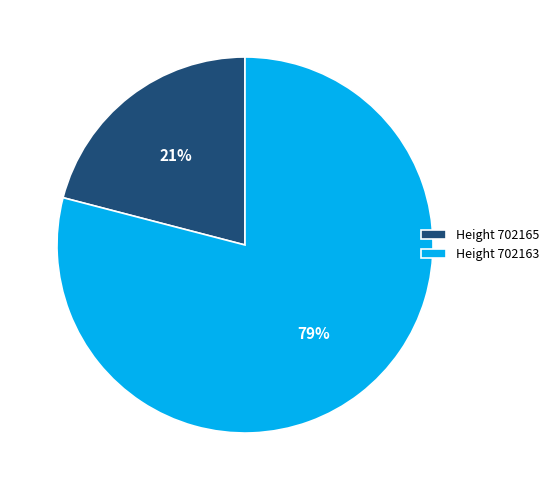

To the nearest percent, what portion does Height 702165 represent?

21%